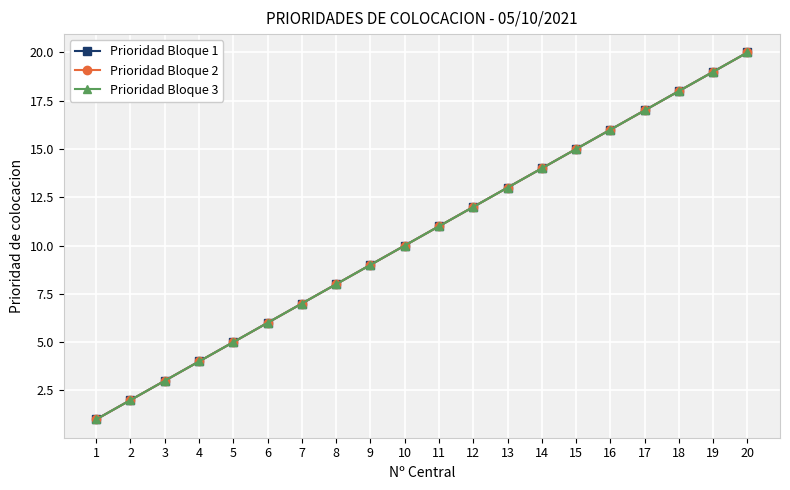

Read the Prioridad Bloque 3 value at 18, to the nearest 5.

20